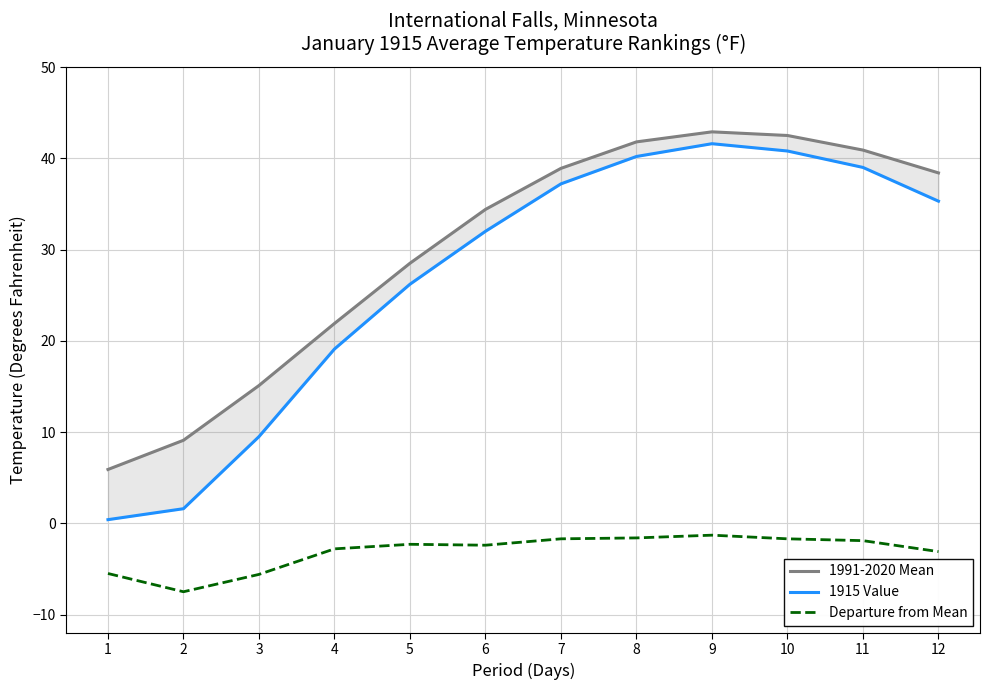

Does the chart display data point markers on the line(s)?

No